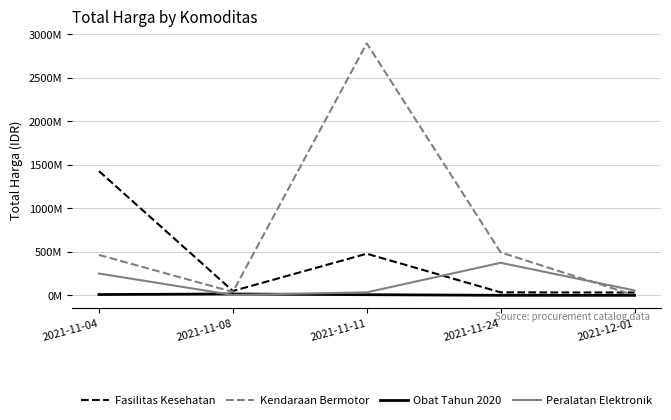

Does the chart have visible grid lines?

Yes